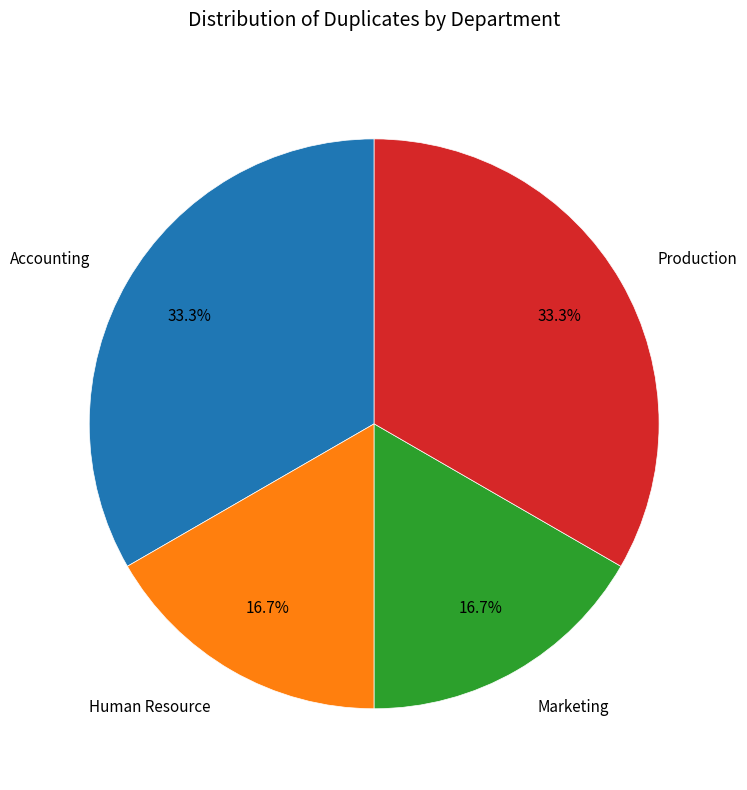

True or false: Accounting accounts for 46% of the total.

False